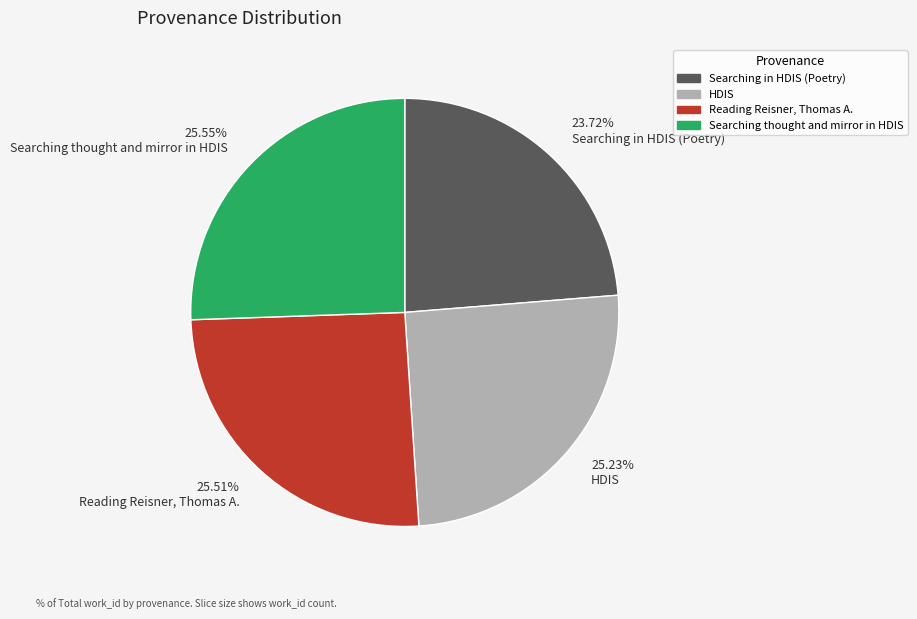

Rank the categories by value from lowest to highest.

23.72% Searching in HDIS (Poetry), 25.23% HDIS, 25.51% Reading Reisner, Thomas A., 25.55% Searching thought and mirror in HDIS